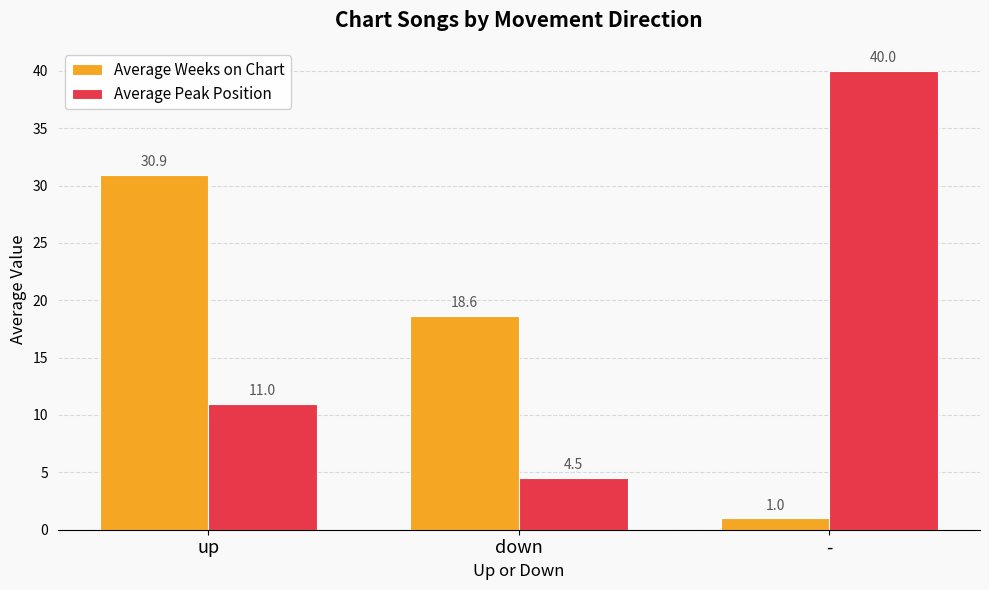

Reading left to right, what are all the values shown in this chart?

Average Weeks on Chart: up=30.9	down=18.6	-=1.0
Average Peak Position: up=11.0	down=4.5	-=40.0